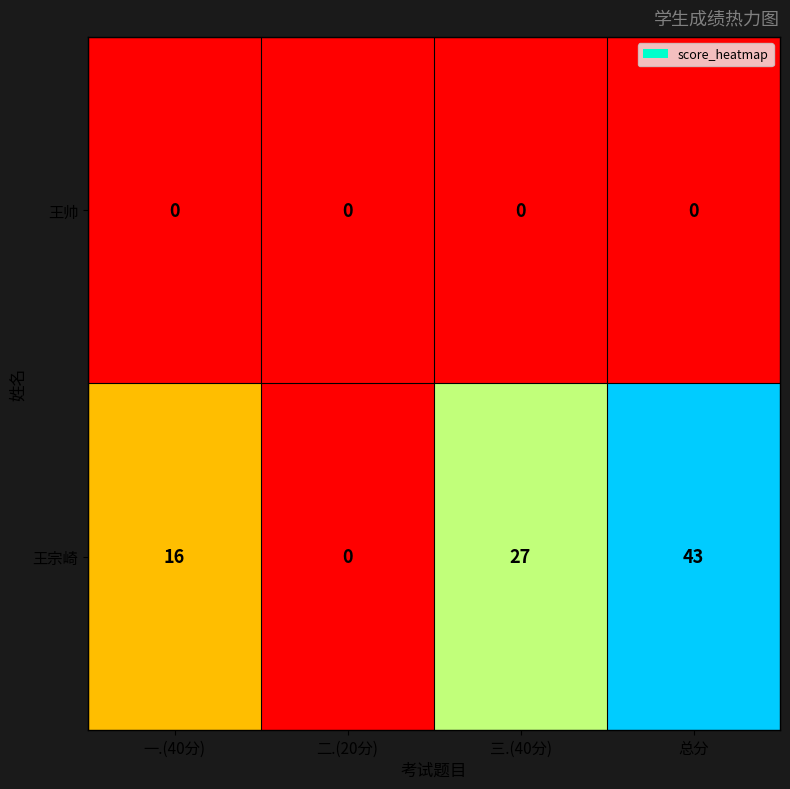

Rank the series by their average value, from highest to lowest.

王宗崎, 王帅